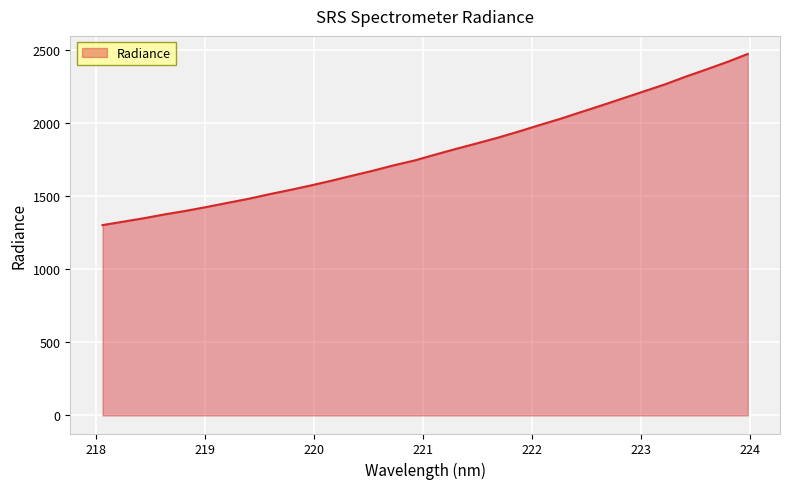

What is the difference between the maximum and minimum values?

1169.9